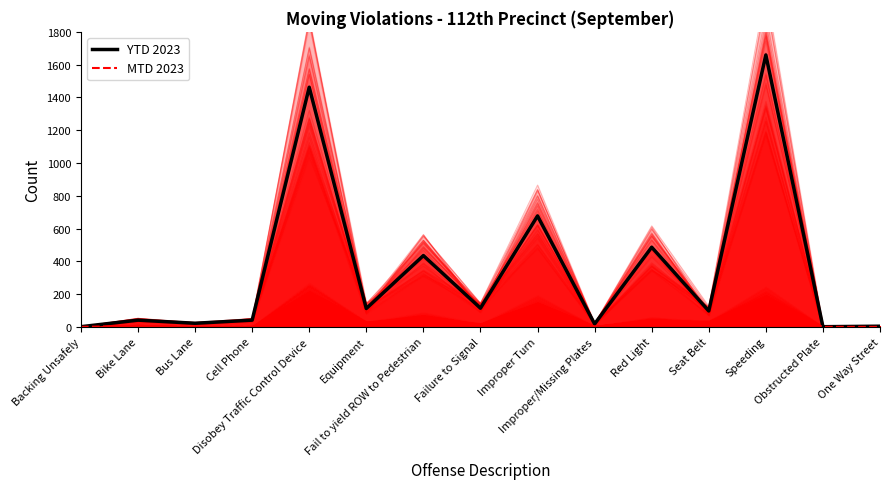

Where does the MTD 2023 series first go above 11?

Disobey Traffic Control Device